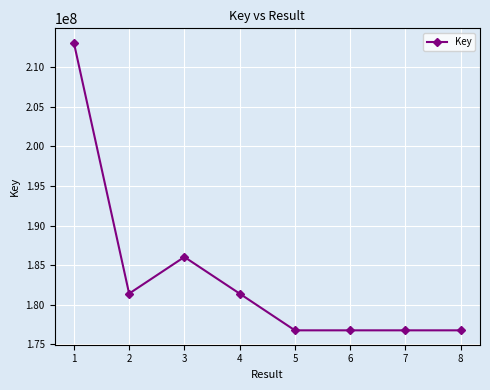

What is the difference between the maximum and minimum values?

36340406